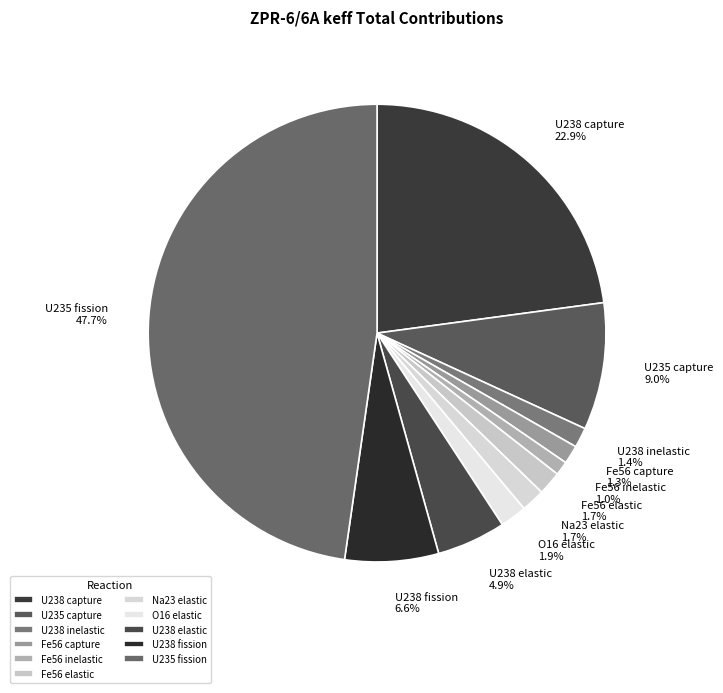

Count the number of slices in the pie.

11